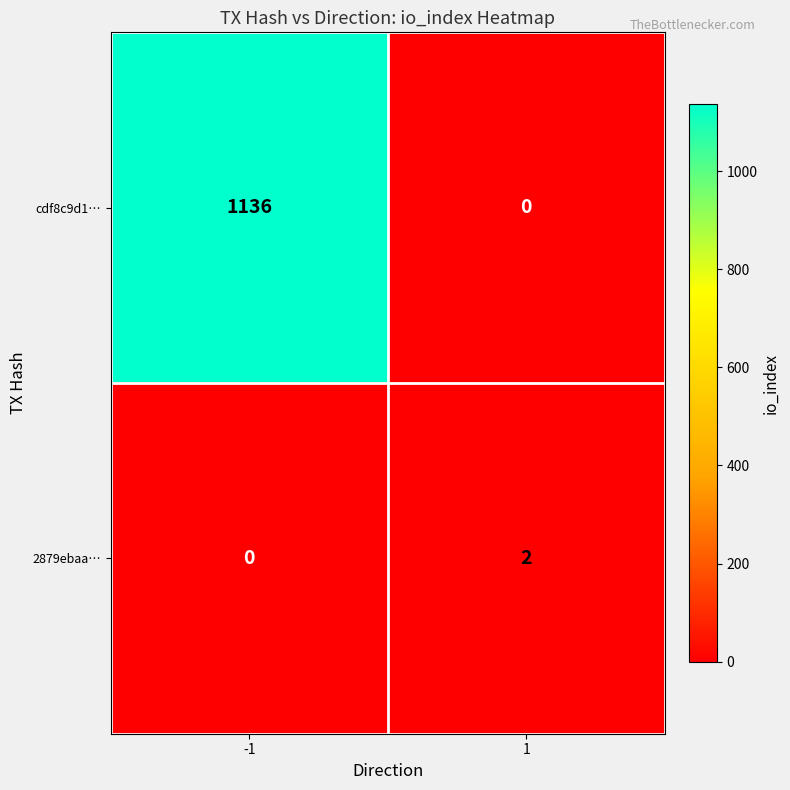

What is the total value across all series at 1?

2